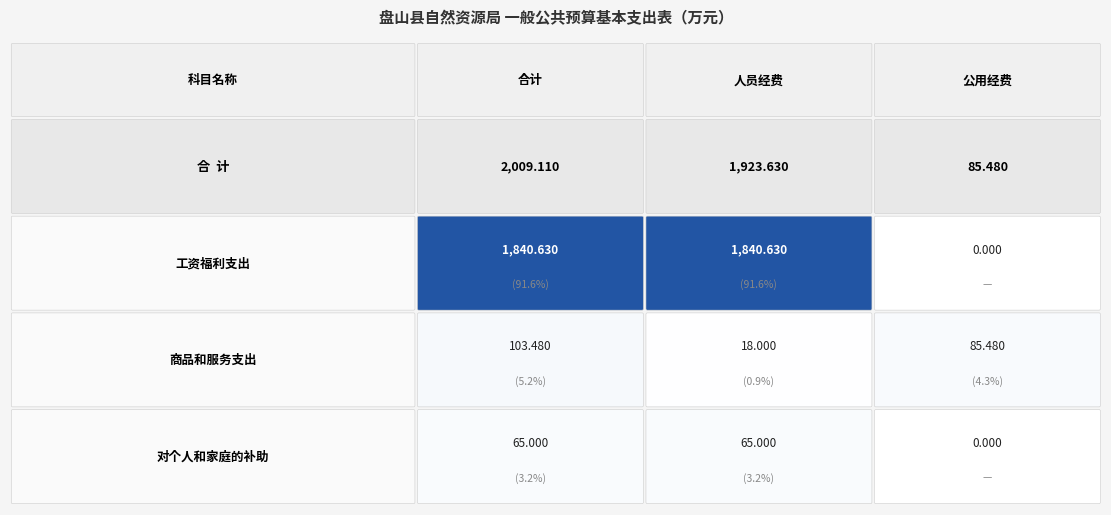

What is the average value of the 工资福利支出 series?

1227.1